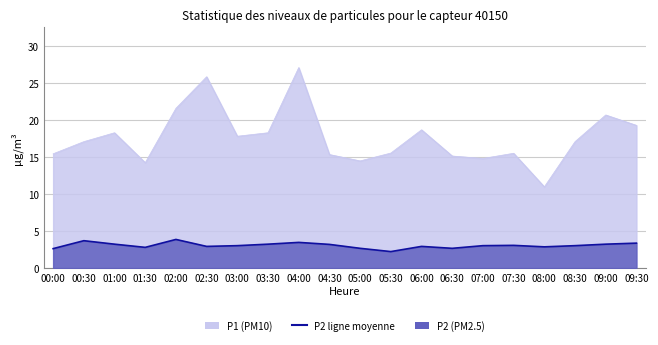

What position from the left is 03:30?

8